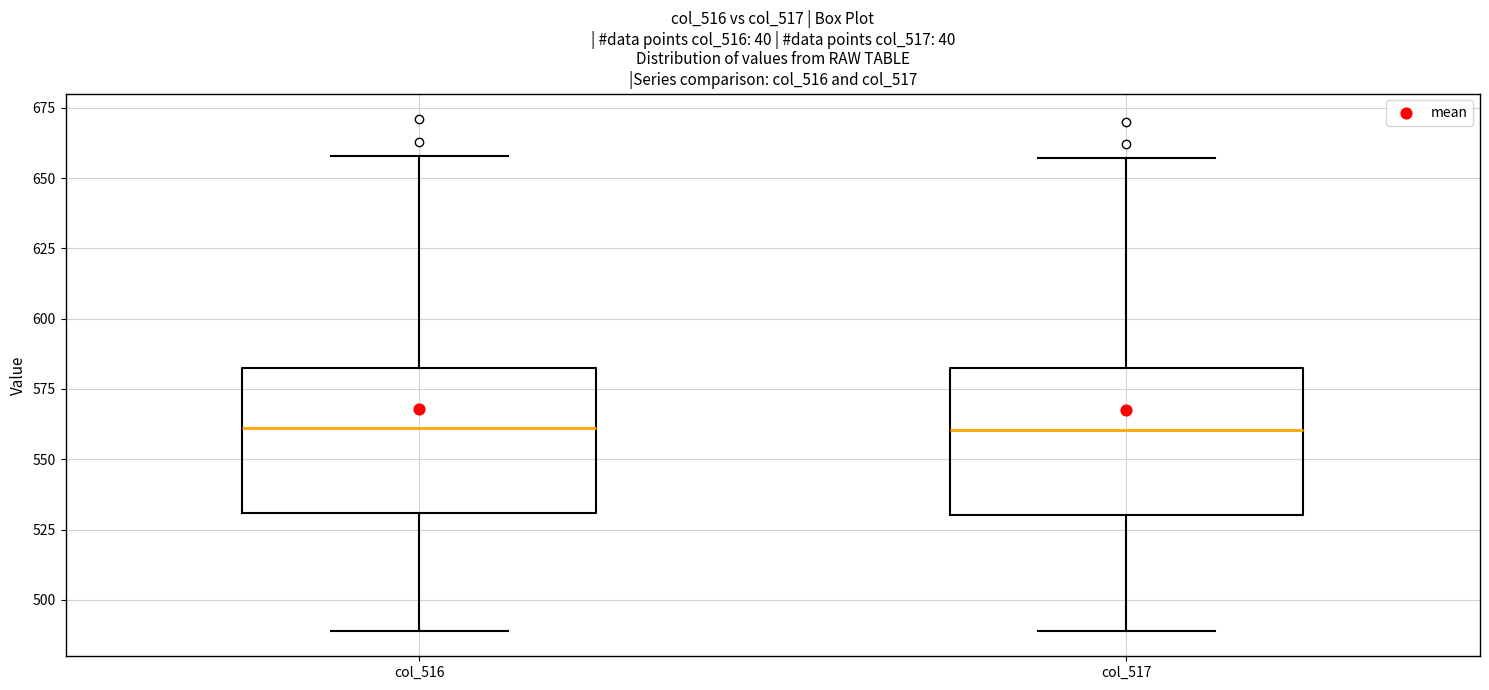

Where does the upper whisker of the box for col_516 end on the y-axis? The values are not printed on the chart, so give them approximately, as read against the axis.

660